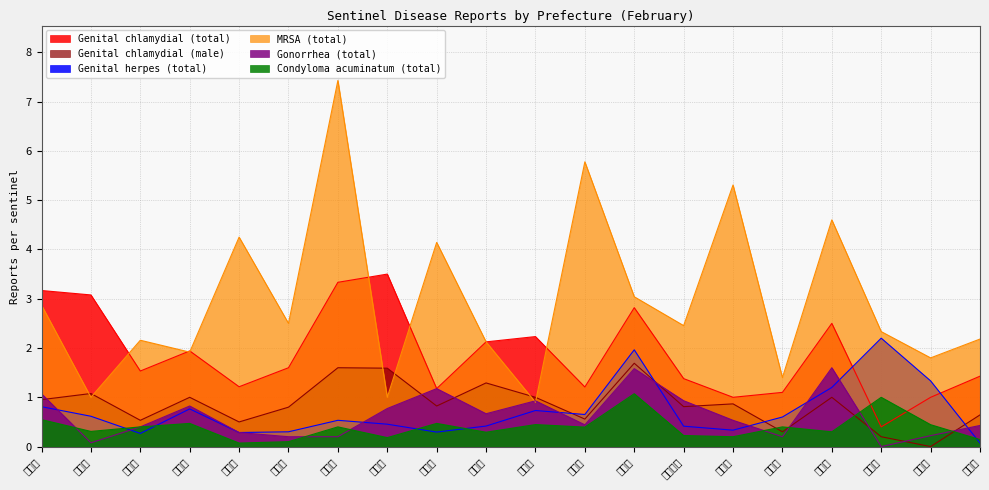

Between 群馬県 and 長野県, which series saw the biggest shift?

Genital chlamydial (total)